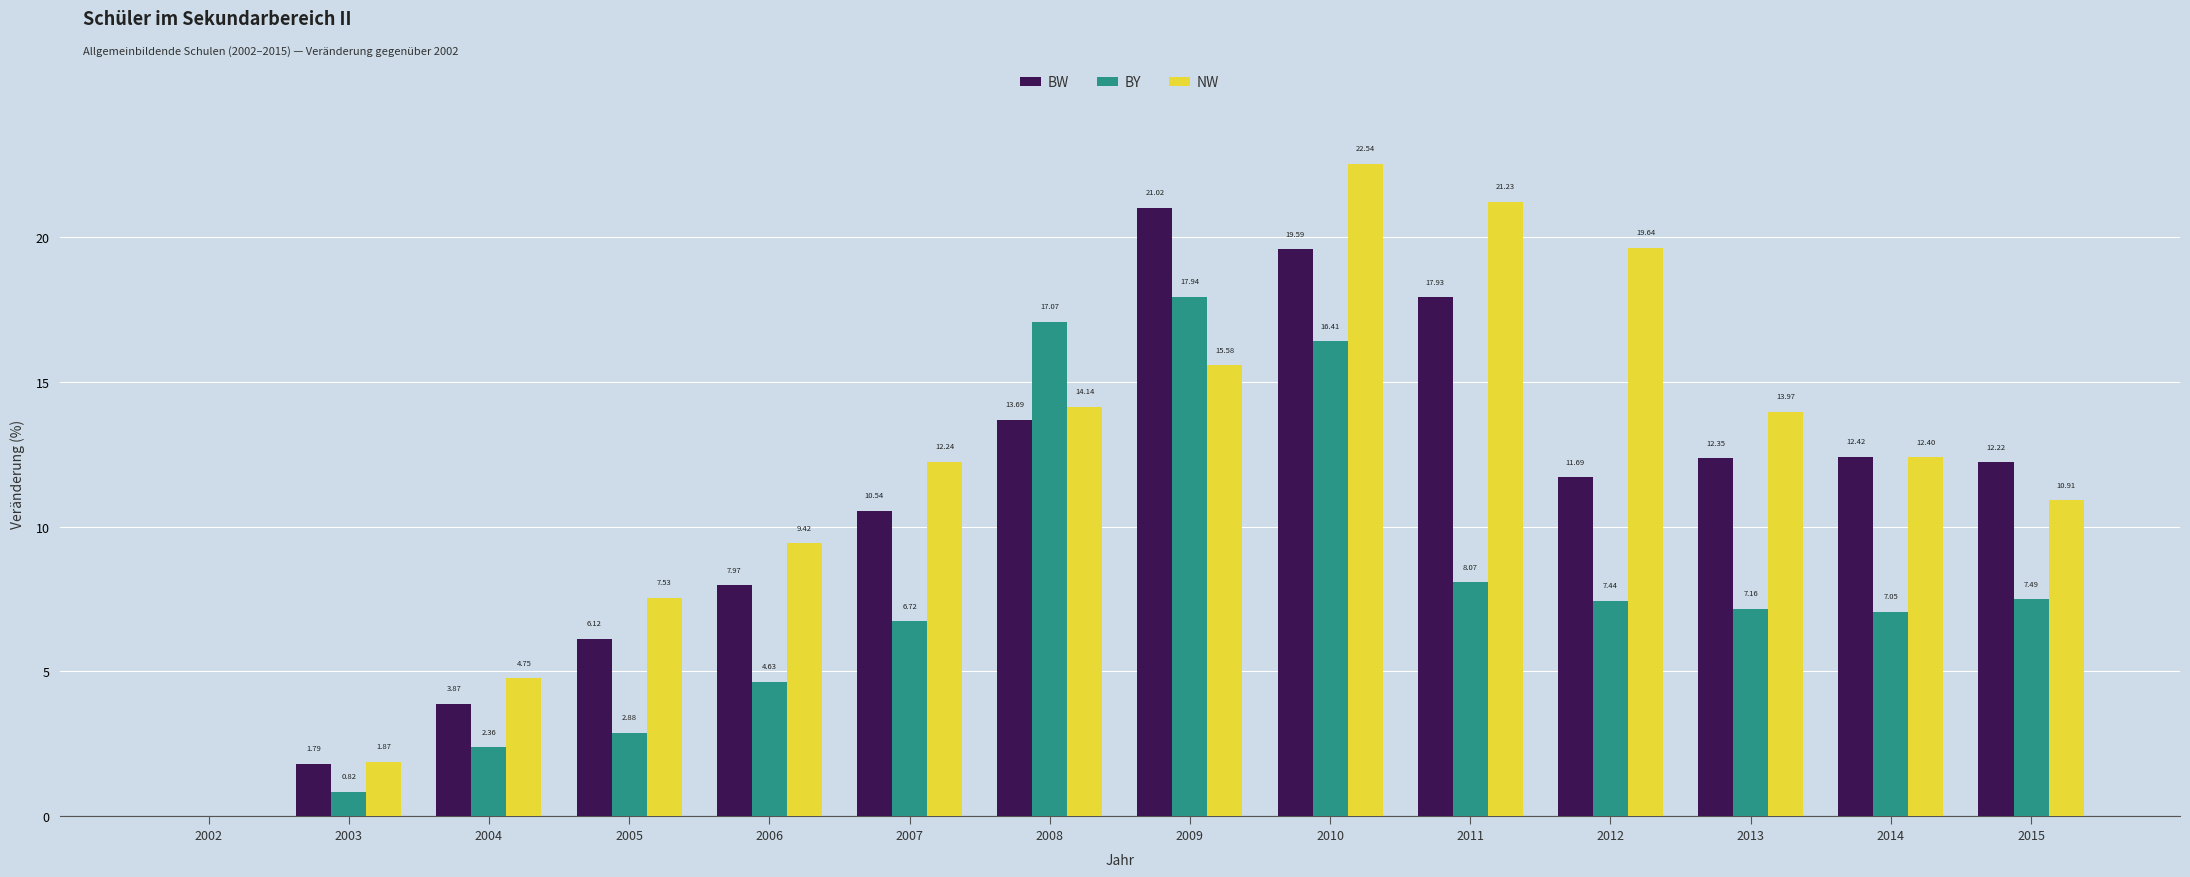

At which category is the sum across all series the highest?

2010